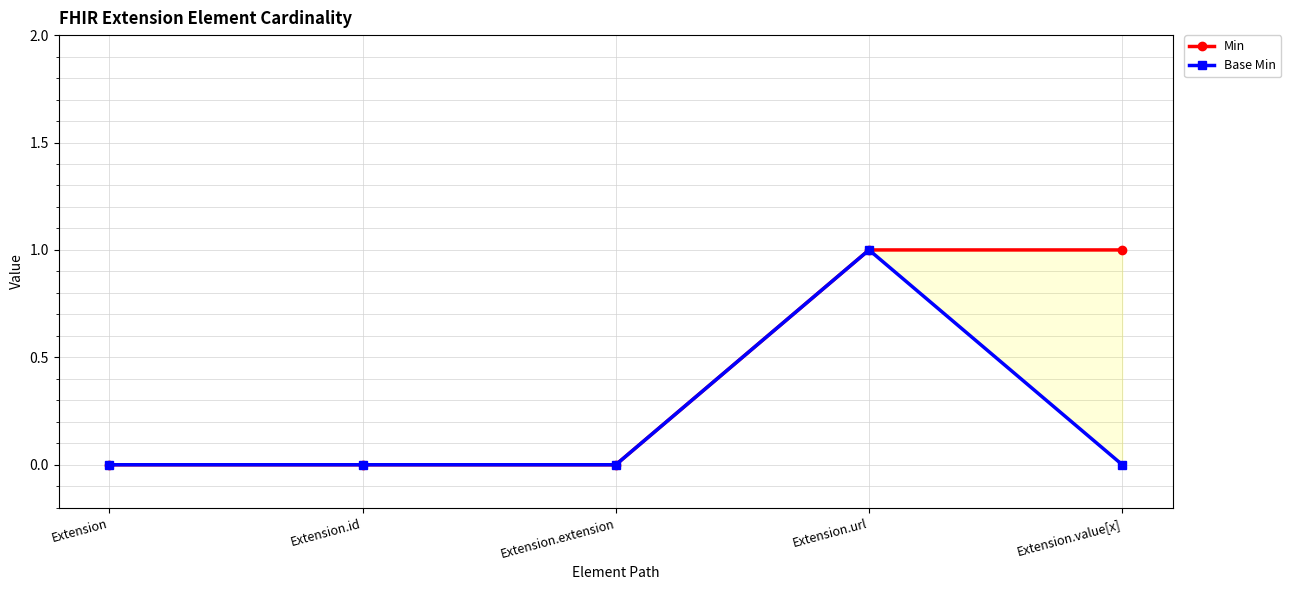

Which category has the lowest value in the Base Min series?

Extension